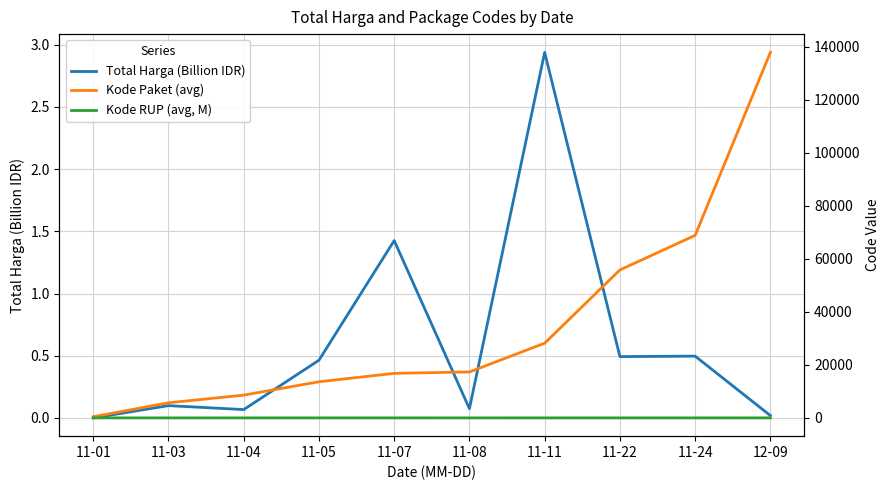

True or false: Total Harga (Billion IDR) and Kode Paket (avg) intersect in this chart.

False